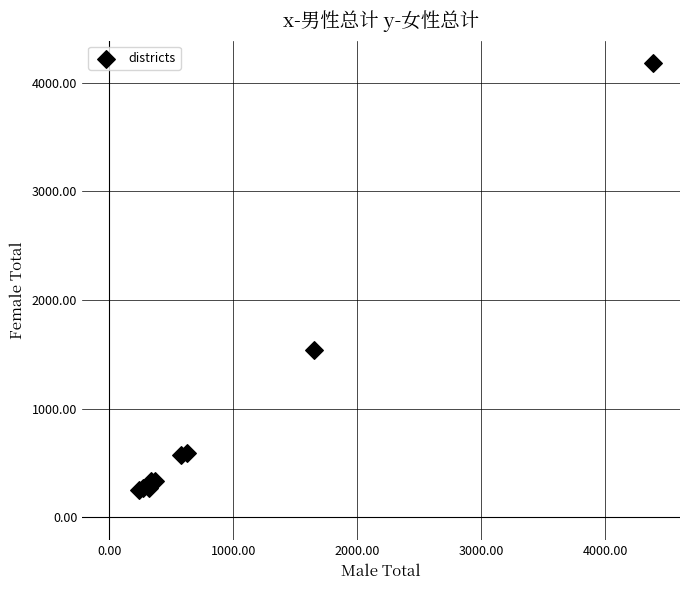

What Y value in the scatter plot is closest to 2217?

1541